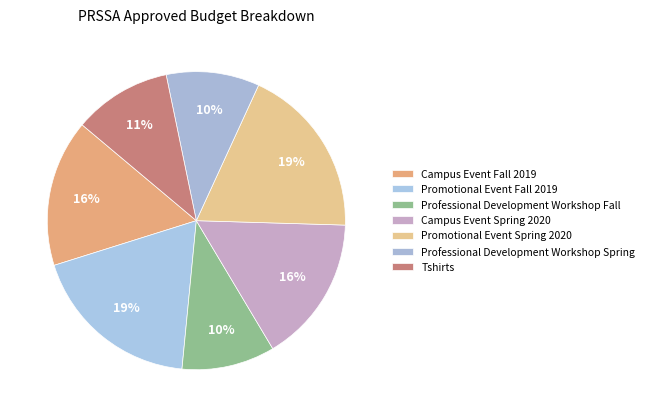

How many segments does this pie chart have?

7